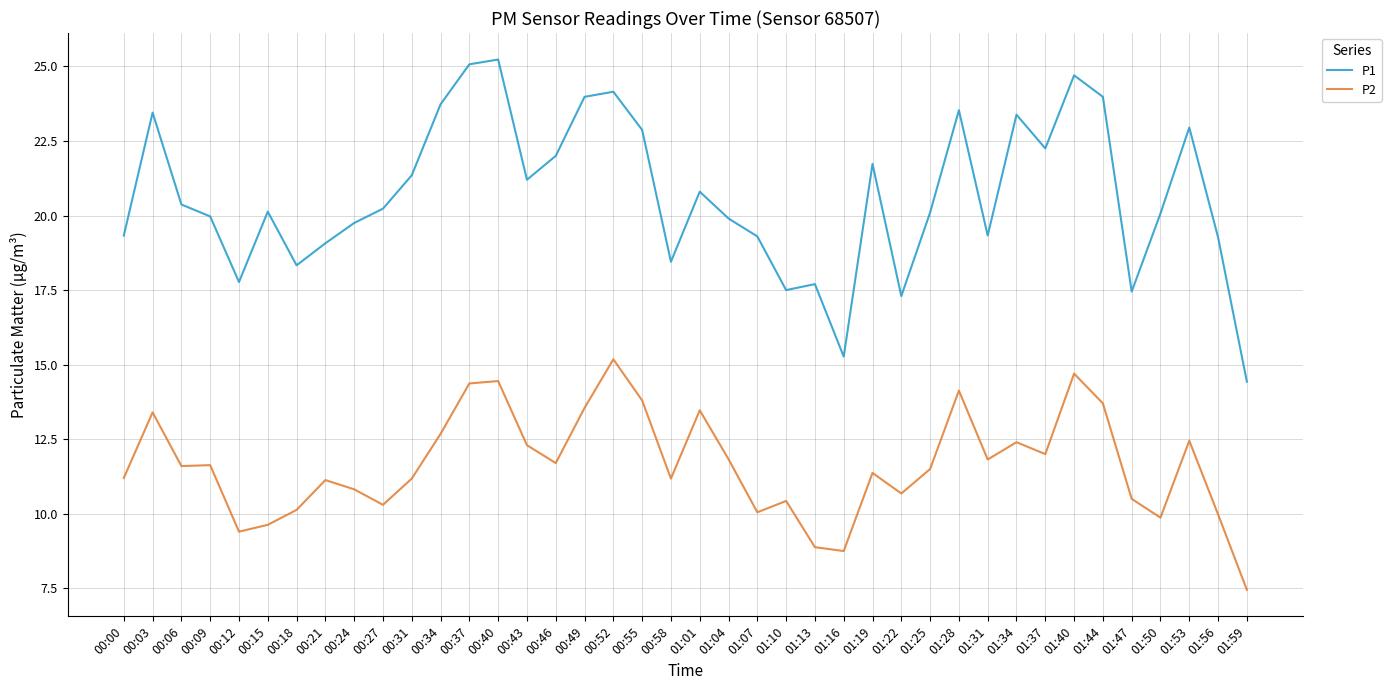

Which series has the widest spread of values?

P1